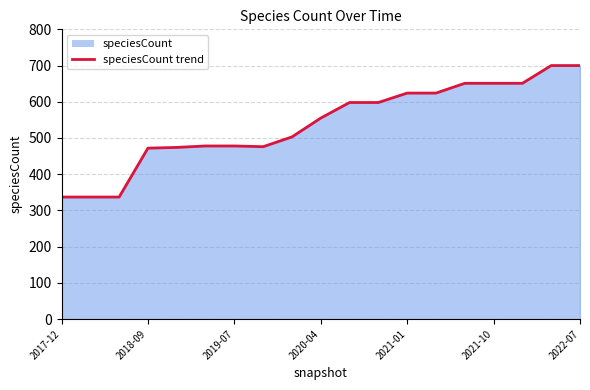

The chart shows a value of 624 at 13. True or false?

True